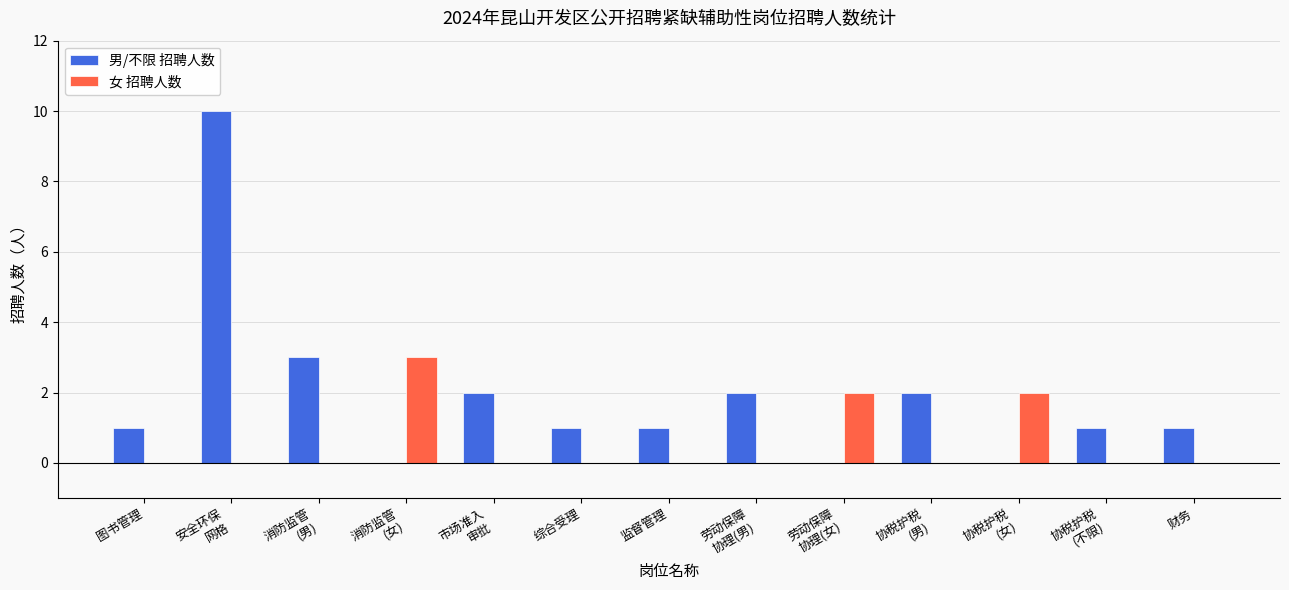

How many groups of bars are there?

13